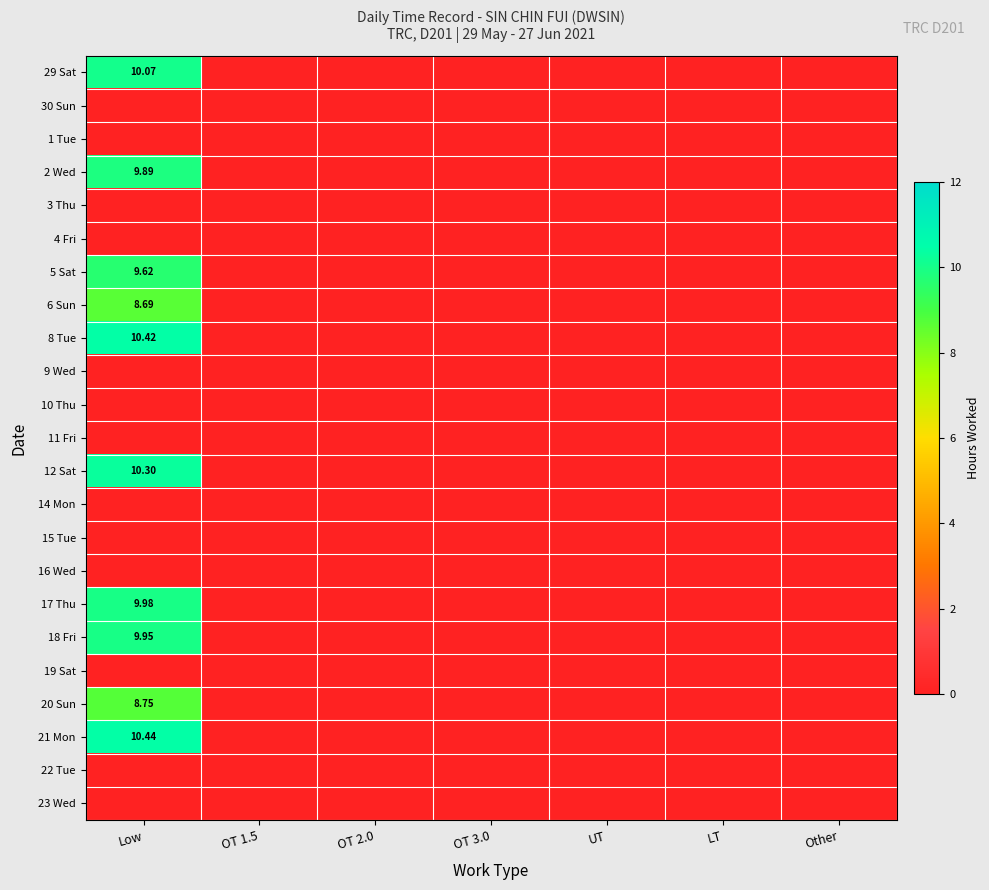

At which category is the sum across all series the highest?

Low